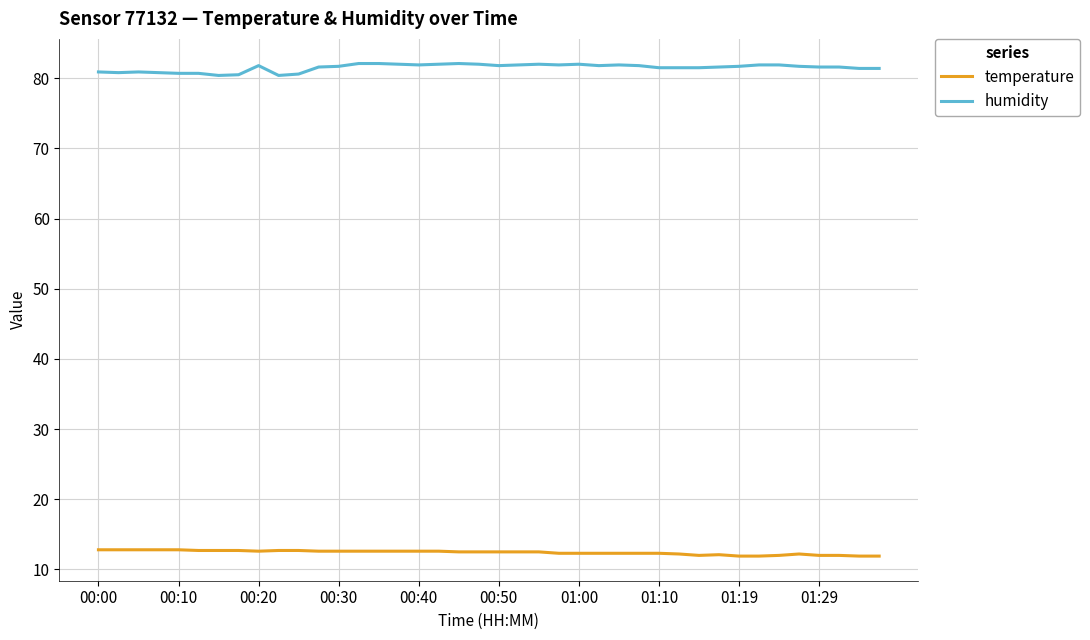

What is the difference between the maximum and minimum values in the temperature series?

0.9